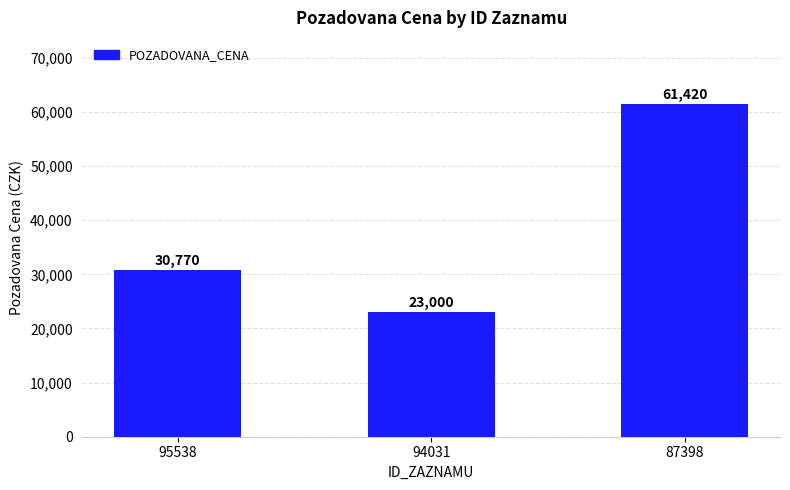

What is the difference between the values at 87398 and 94031?

38420